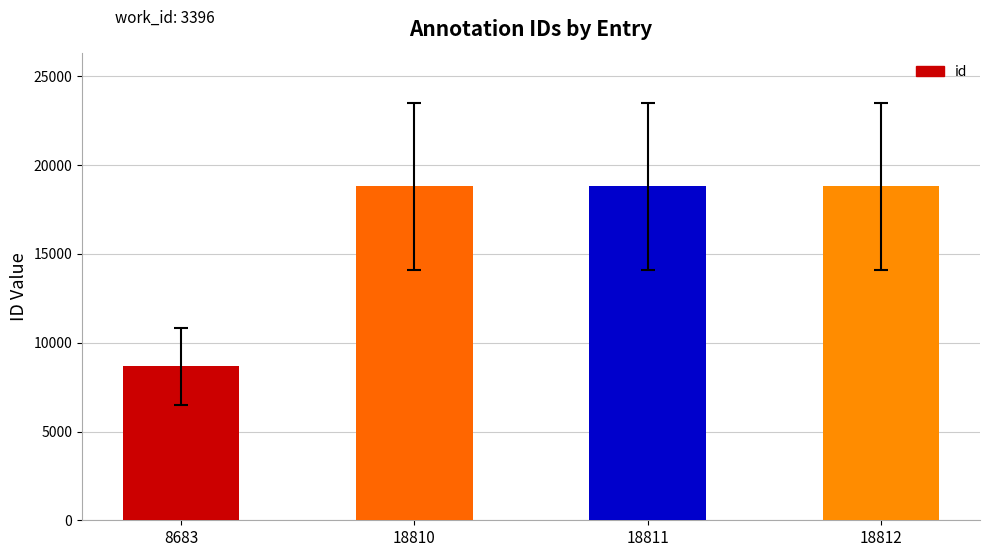

What is the ratio of the value at 18812 to the value at 18811?

1.0